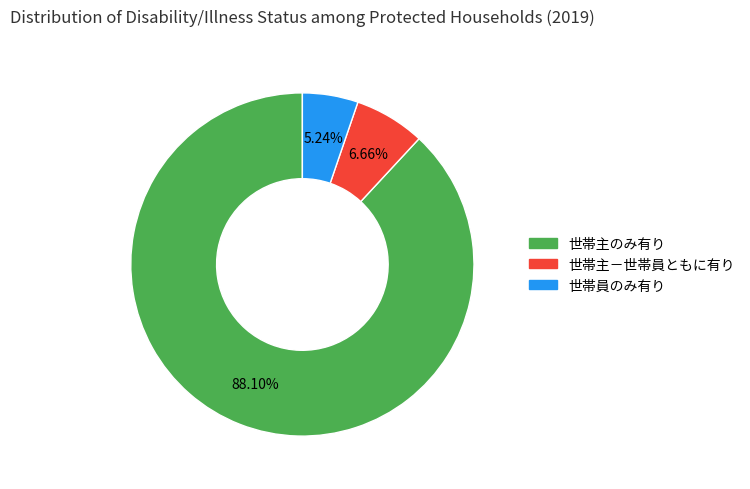

Is there any slice that represents more than half of the pie?

Yes